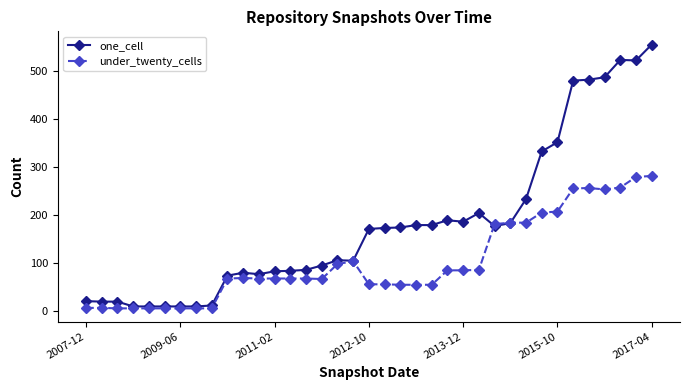

Is this an area chart (filled region under the line)?

No